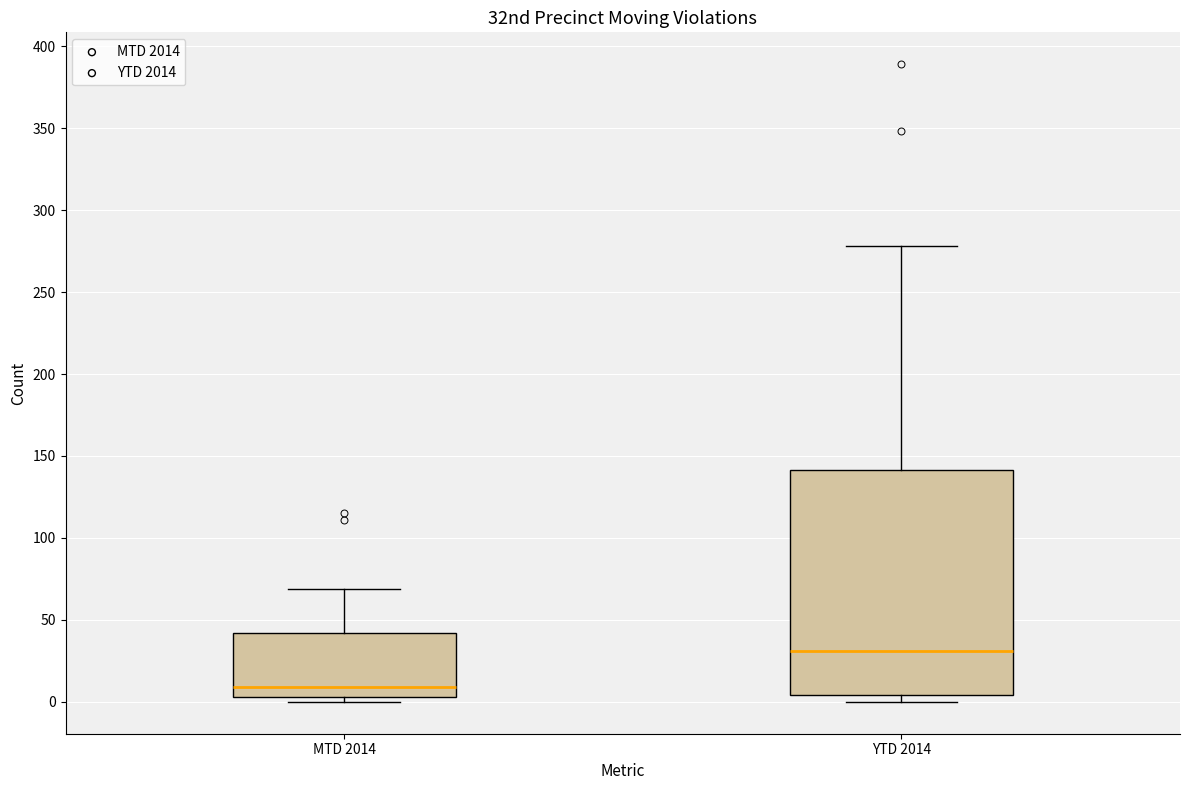

Which box is the tallest, from its lower edge to its upper edge?

YTD 2014